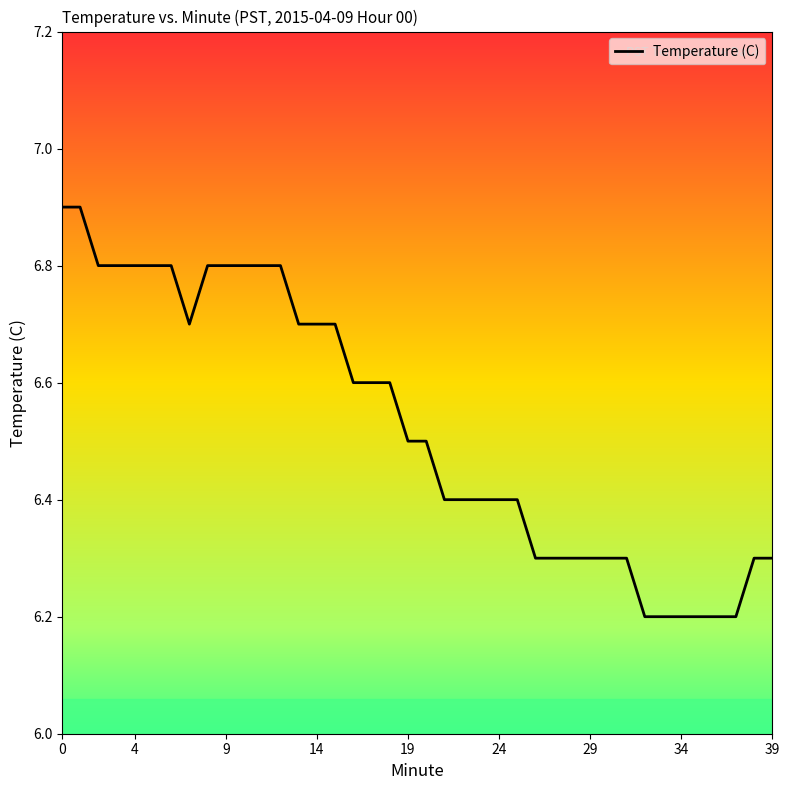

What is the greatest value displayed?

6.9